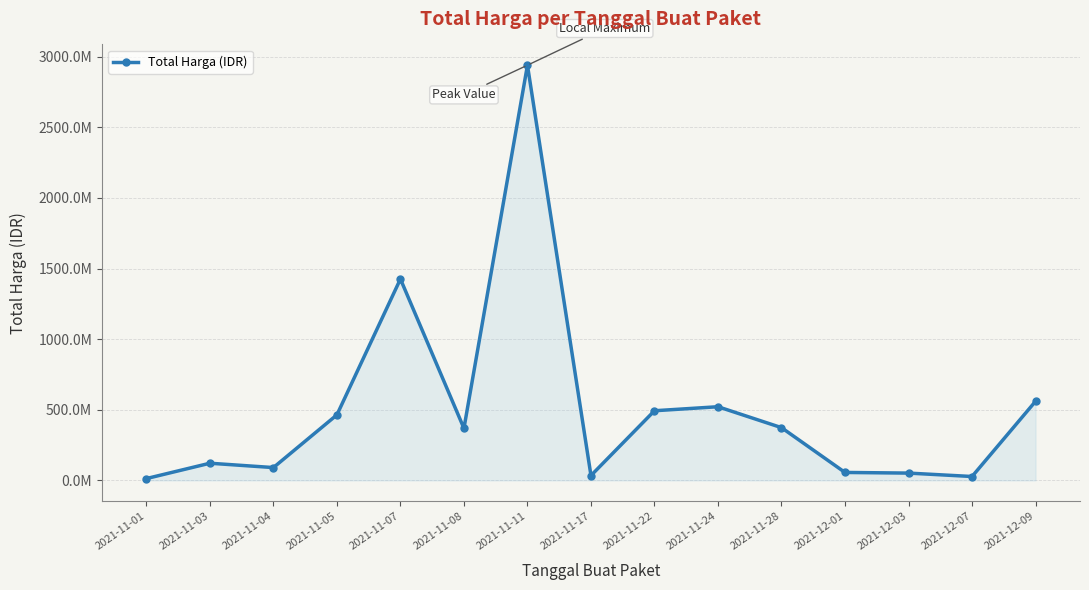

What is the change in value from 2021-11-04 to 2021-11-22?

+402328800